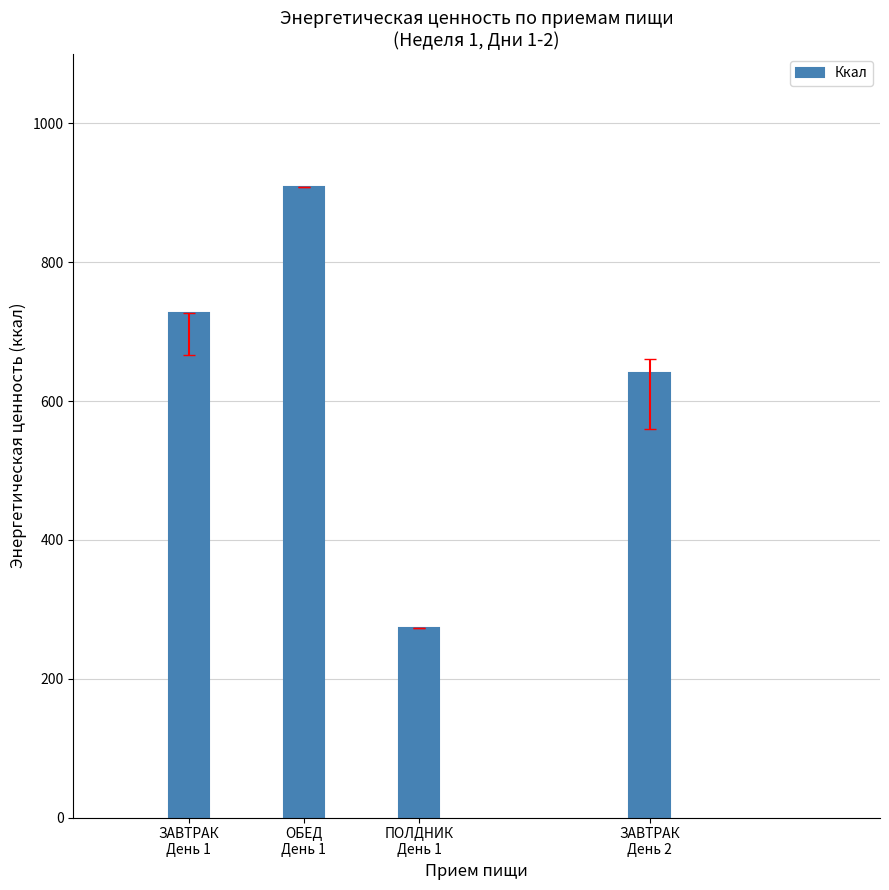

Rank the categories by value from lowest to highest.

ПОЛДНИК
День 1, ЗАВТРАК
День 2, ЗАВТРАК
День 1, ОБЕД
День 1